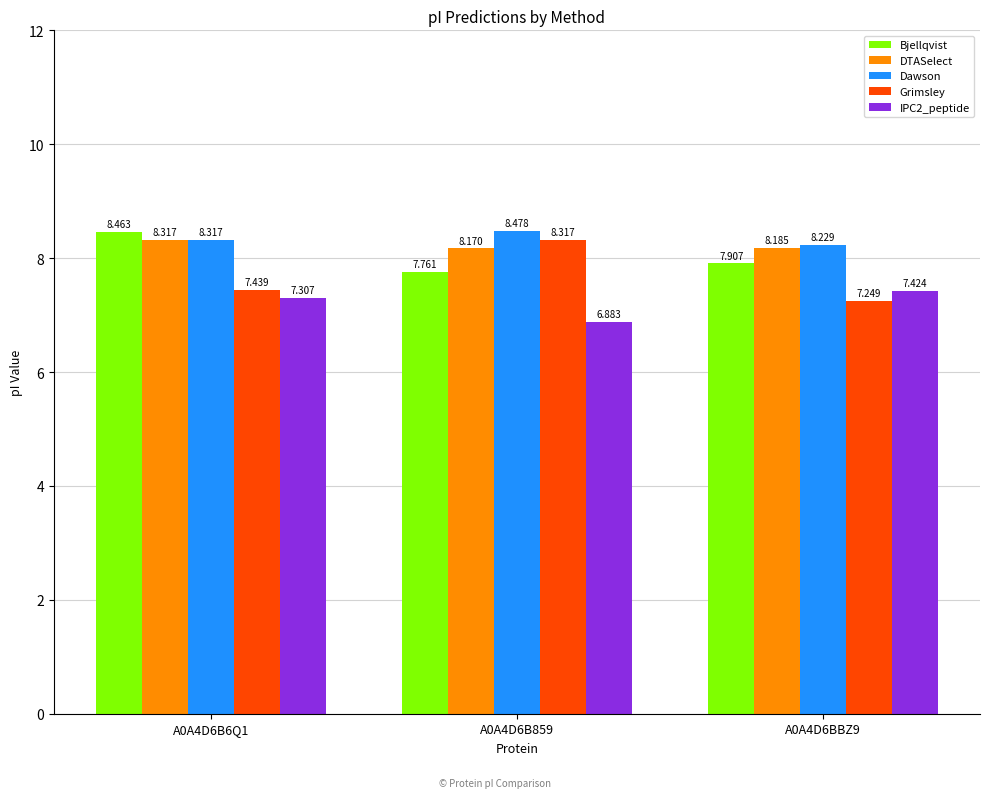

What is the minimum value shown in the chart?

6.9